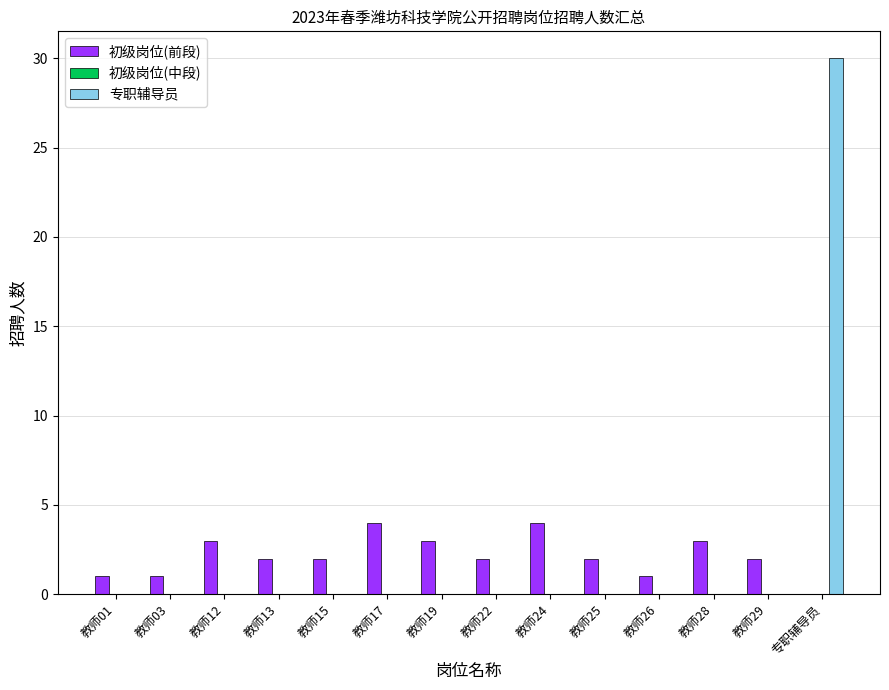

The 初级岗位(前段) series shows 2 at 教师13. True or false?

True